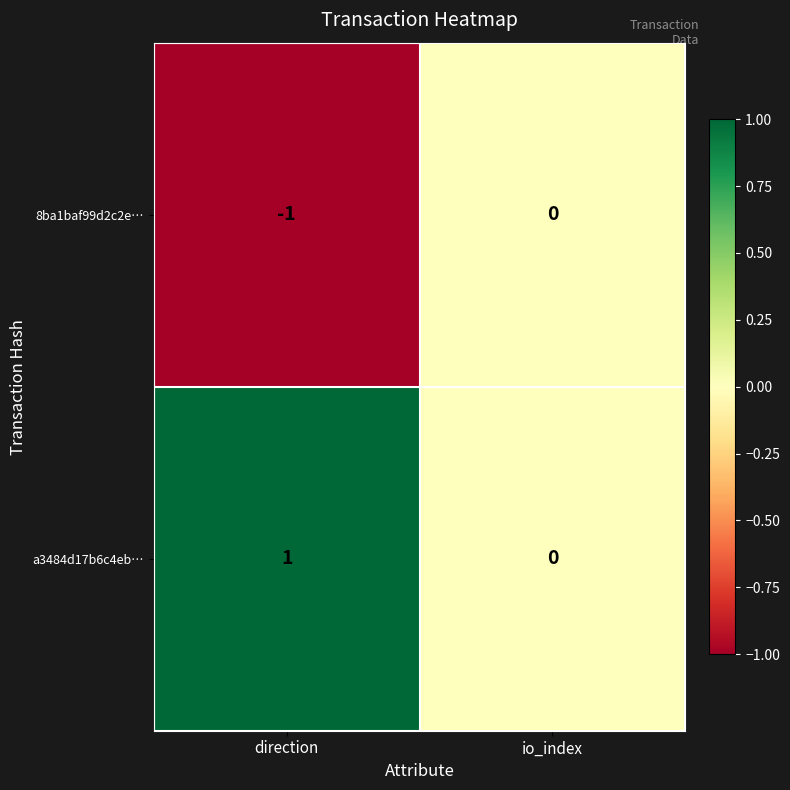

At which label is a3484d17b6c4eb… closest to 0?

io_index